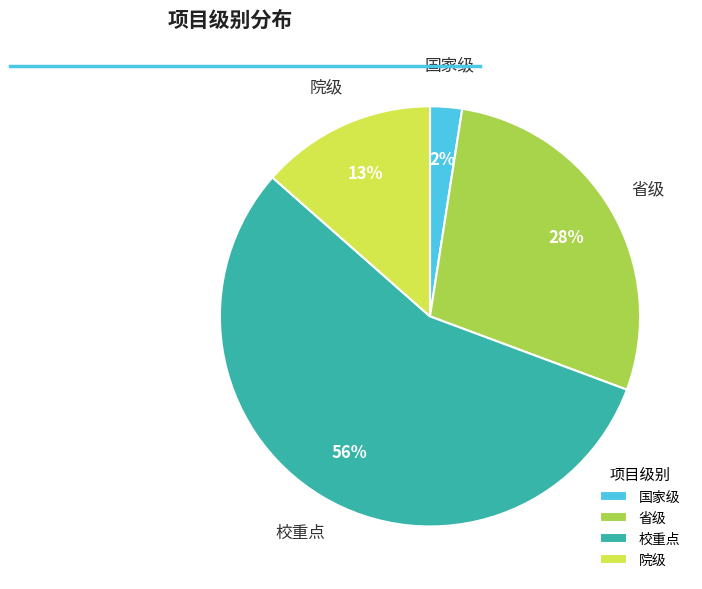

True or false: 国家级 accounts for 11% of the total.

False